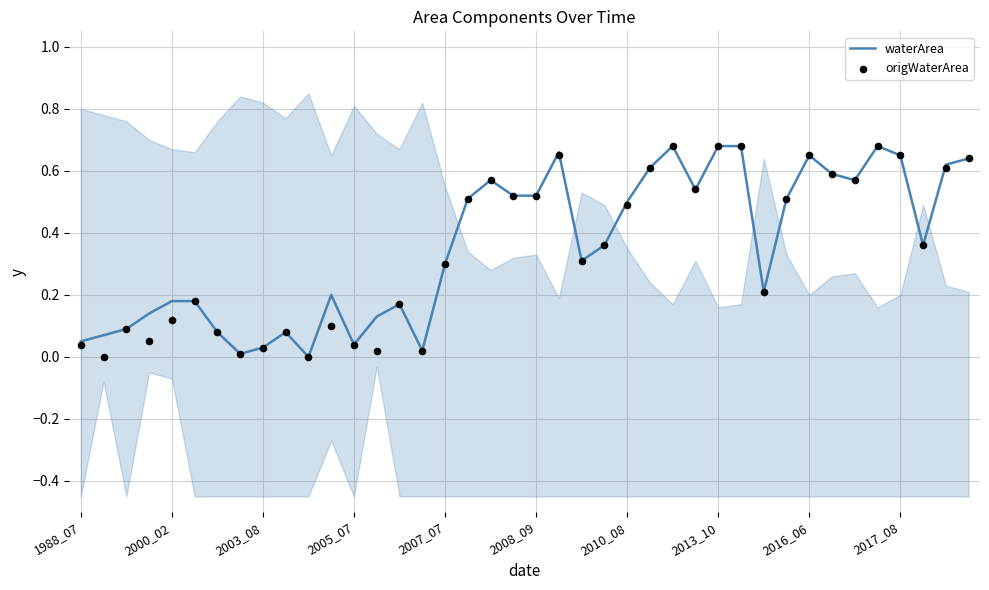

Which series reaches the maximum Y coordinate?

waterArea